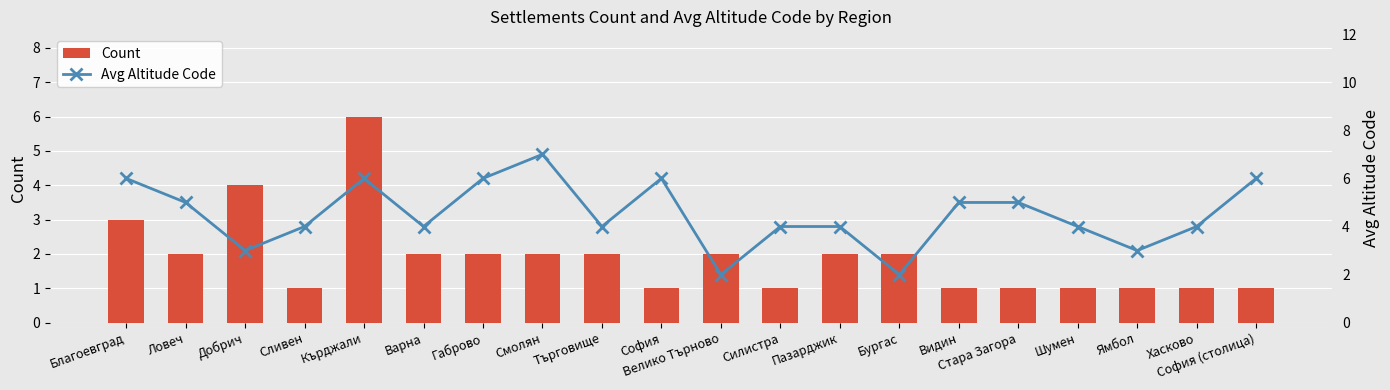

The value of Count at Пазарджик is 3. True or false?

False